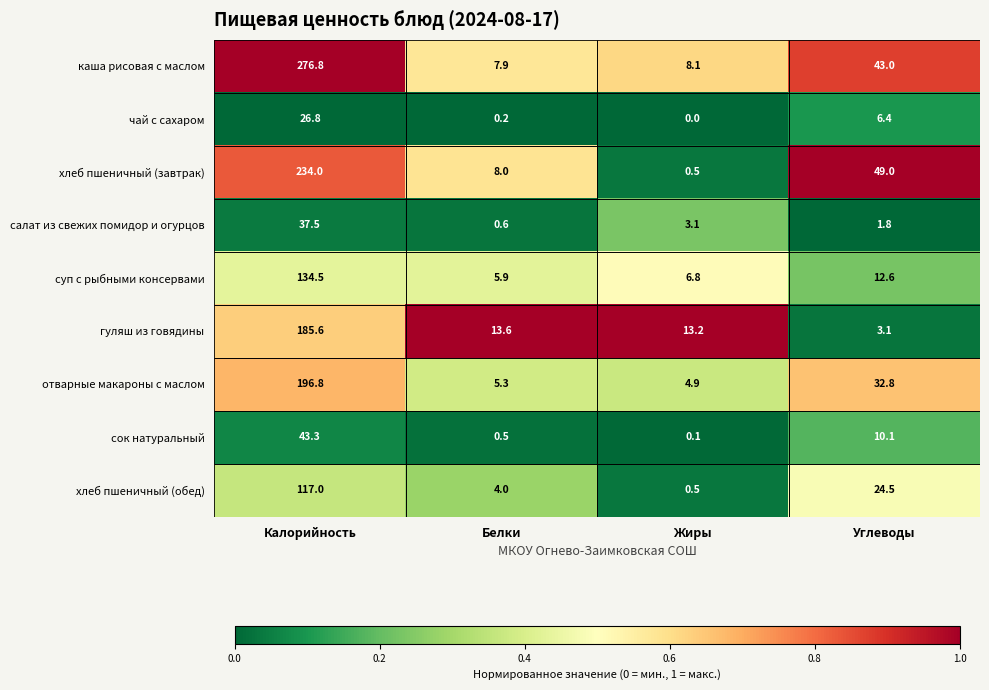

The value of суп с рыбными консервами at Калорийность is 76.3. True or false?

False